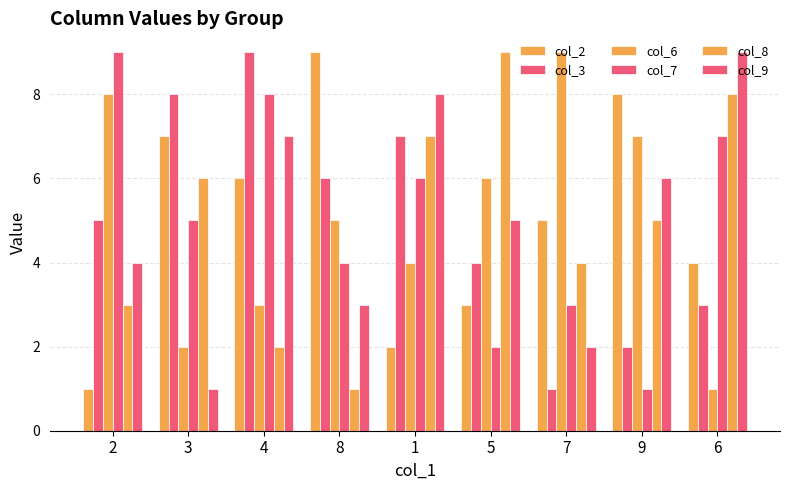

List the series in order of their peak value, lowest first.

col_2, col_3, col_6, col_7, col_8, col_9